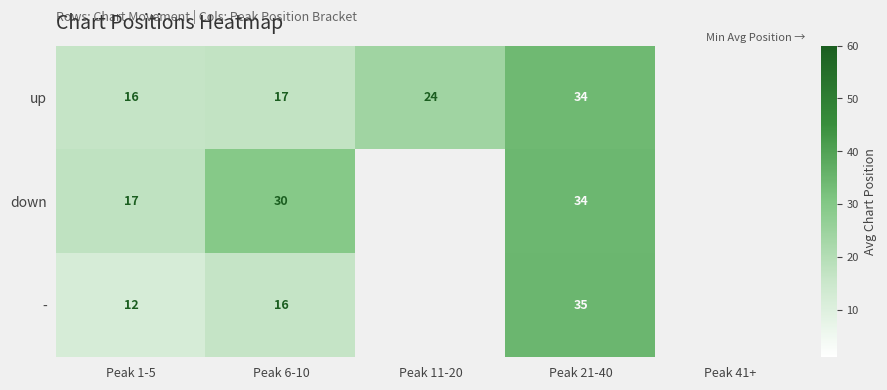

What is the total value across all series at Peak 21-40?

103.0